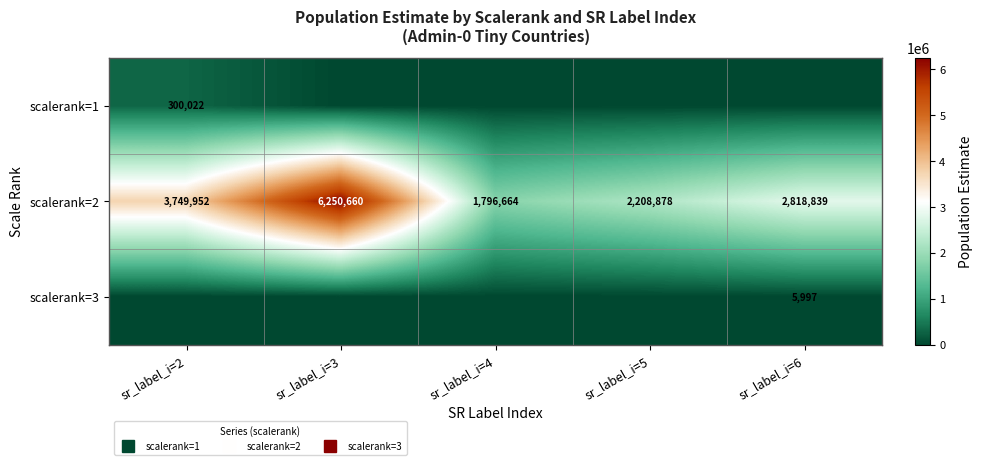

Between sr_label_i=3 and sr_label_i=4, which is larger?

sr_label_i=3